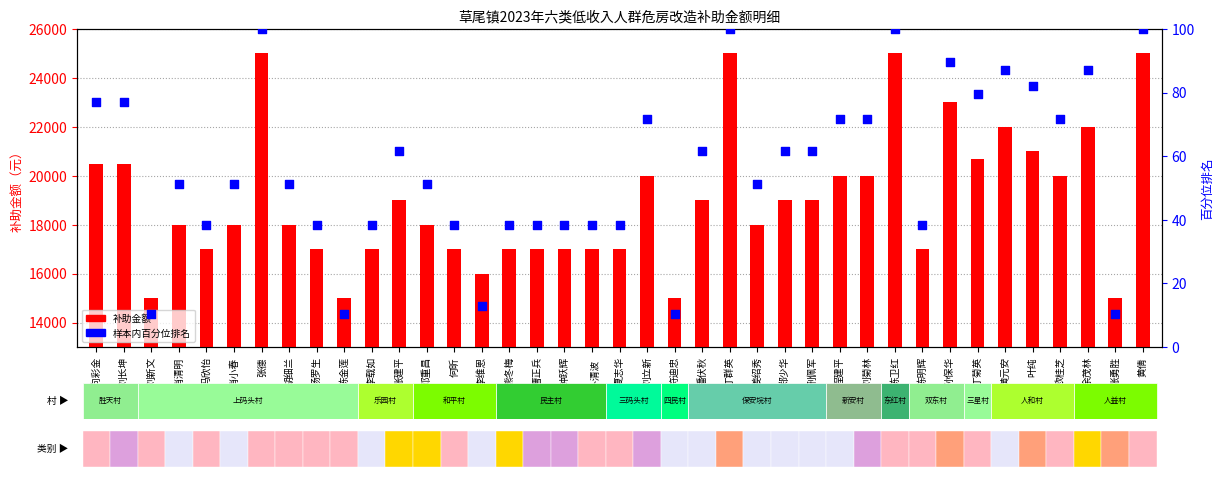

At how many categories does at least one series exceed 18278?

19